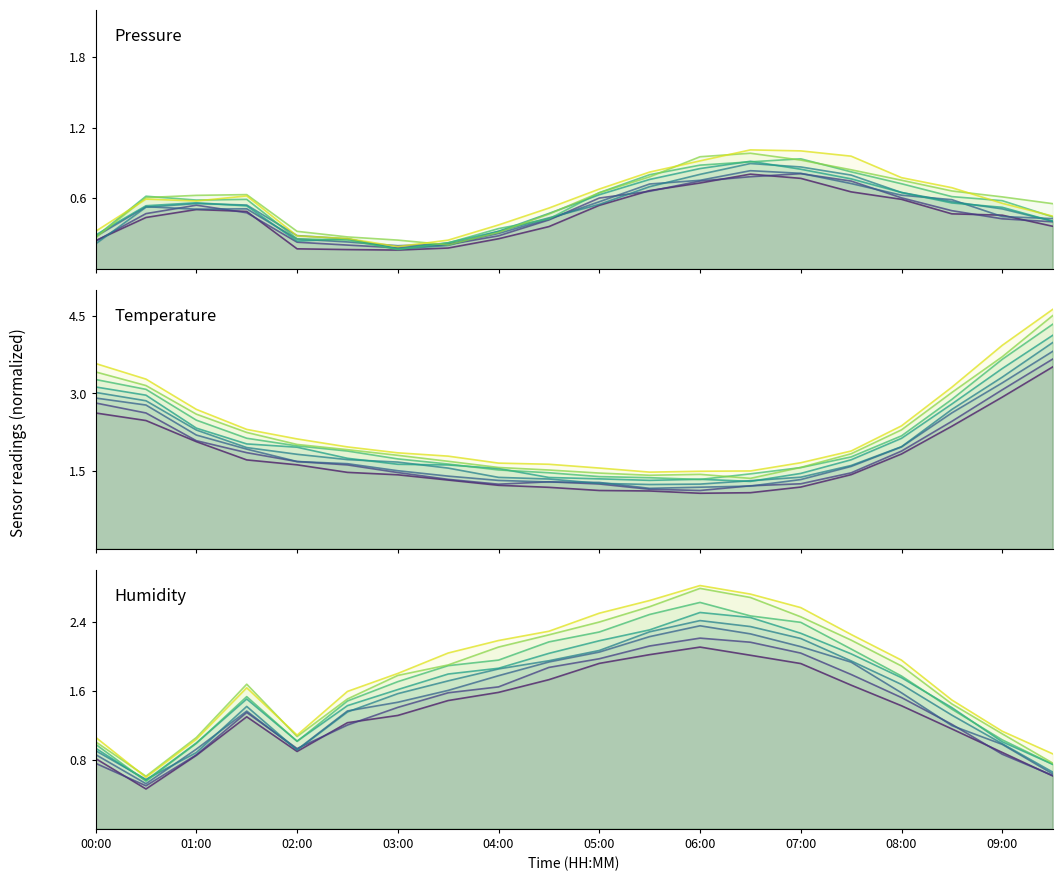

Reading right to left, transcribe all the data shown in this chart.

temperature: 4.3	3.7	2.9	2.2	1.8	1.6	1.4	1.3	1.4	1.4	1.5	1.5	1.6	1.7	1.9	2.0	2.1	2.5	3.1	3.3
humidity: 0.8	1.1	1.4	1.9	2.2	2.5	2.7	2.8	2.6	2.4	2.2	2.1	1.9	1.8	1.5	1.1	1.7	1.1	0.6	1.0
pressure_norm: 0.4	0.5	0.6	0.7	0.8	0.8	0.9	0.9	0.8	0.6	0.5	0.3	0.2	0.2	0.3	0.2	0.5	0.6	0.5	0.3